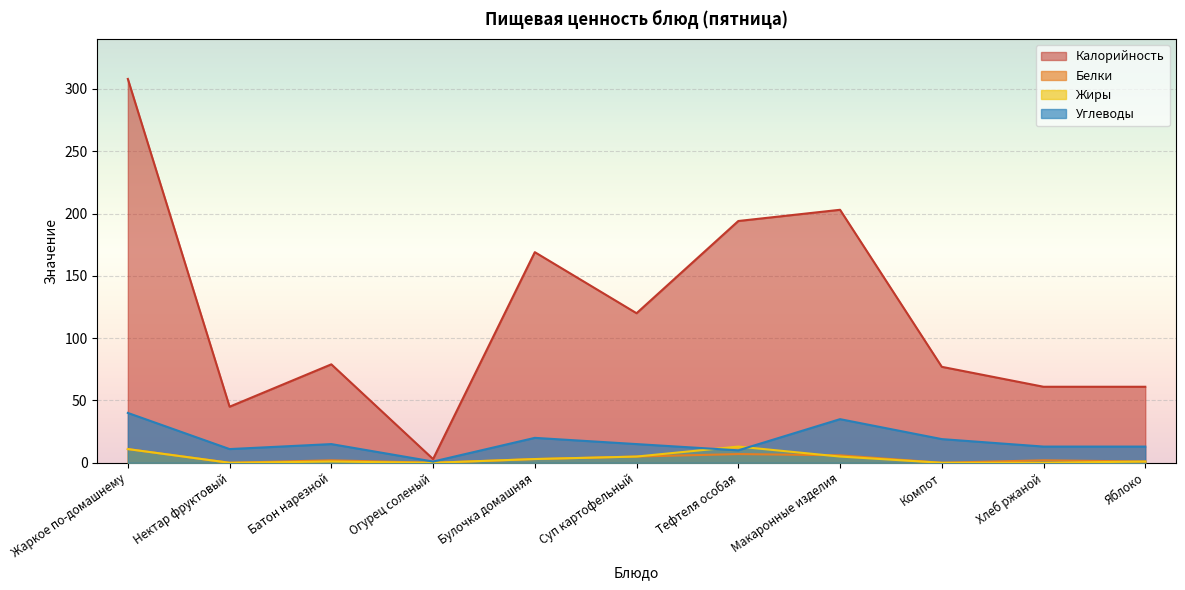

After their last crossing, which series has the higher values: Углеводы or Жиры?

Углеводы